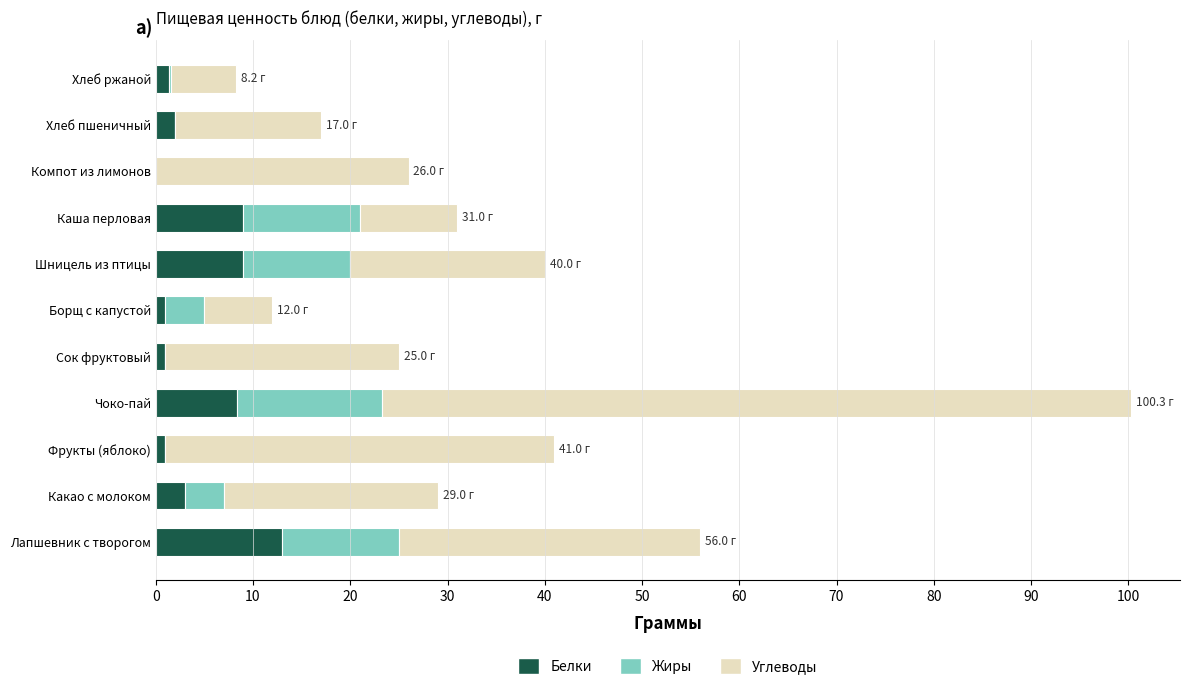

What is the maximum value for Белки?

13.0